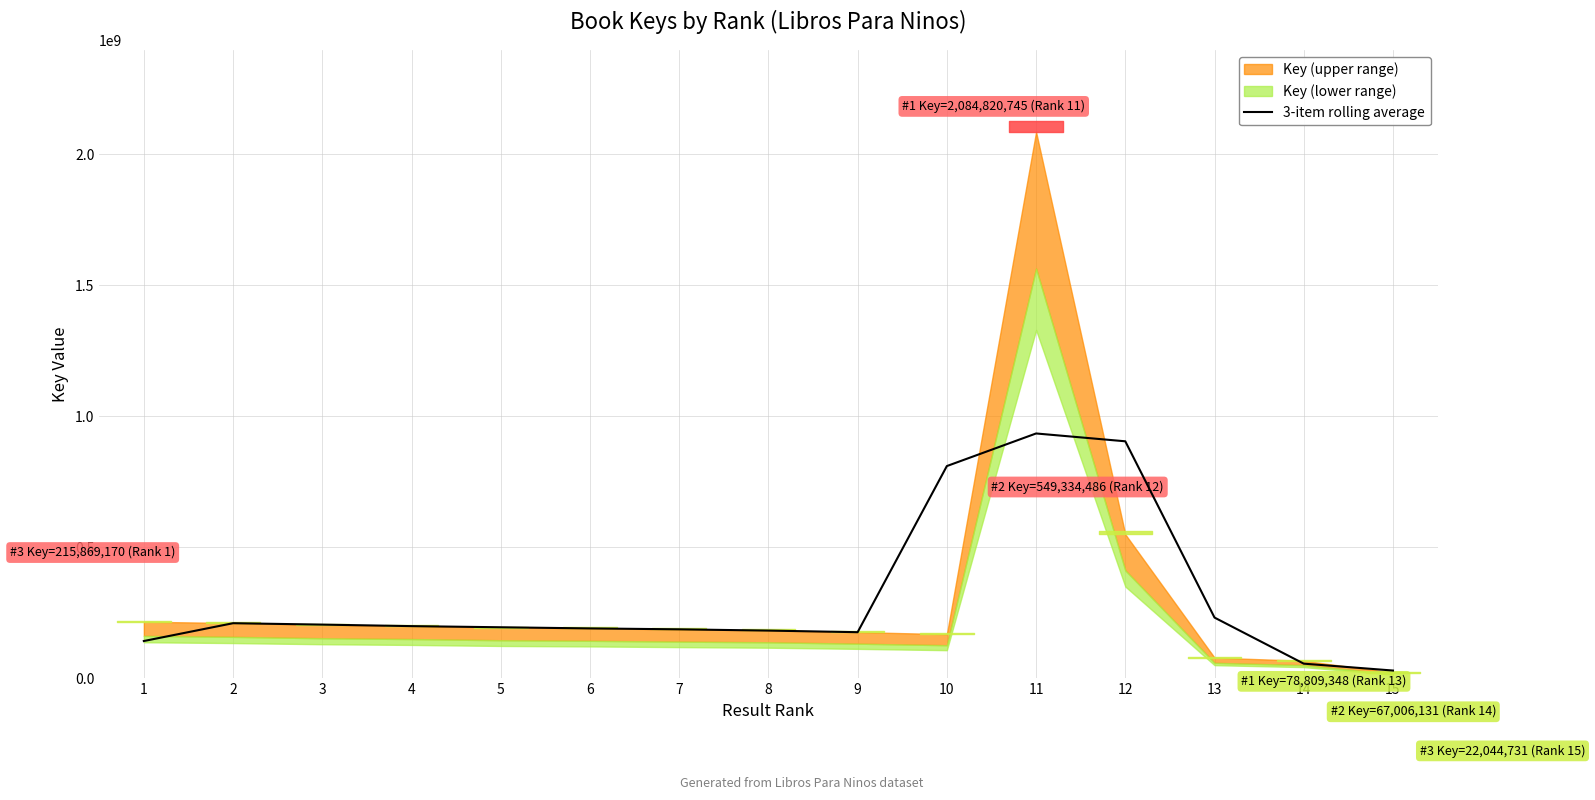

What is the average value?

310167123.8